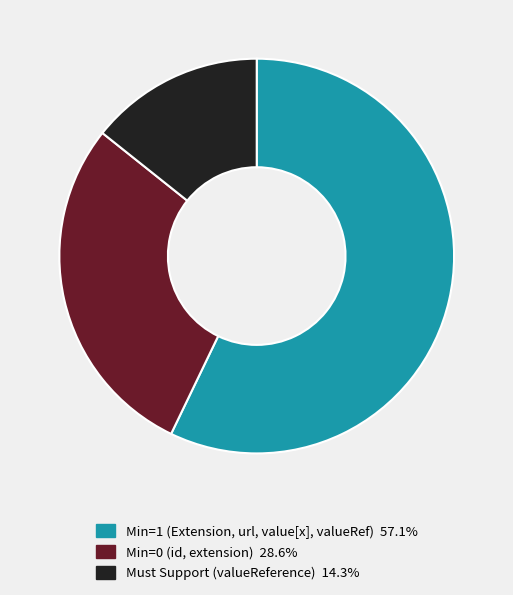

Does any single category account for the majority?

Yes